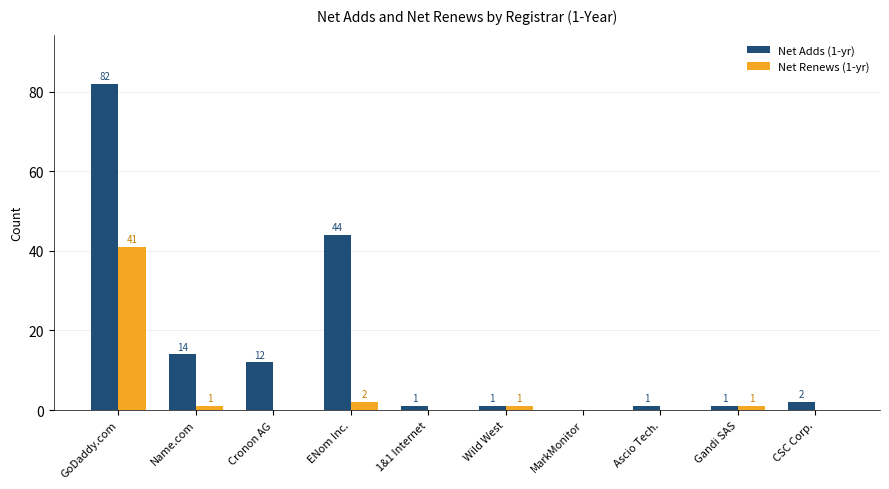

The Net Renews (1-yr) series shows 0 at 1&1 Internet. True or false?

True